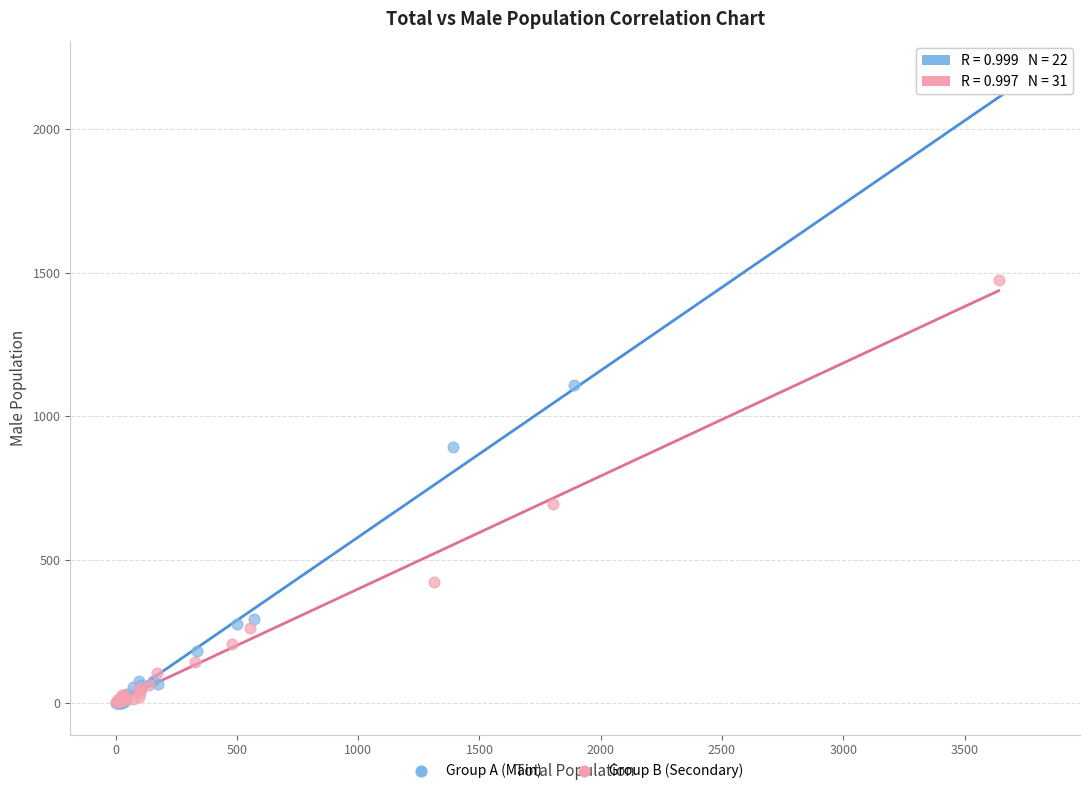

Which series has the widest spread of Y values?

Group A (Main)